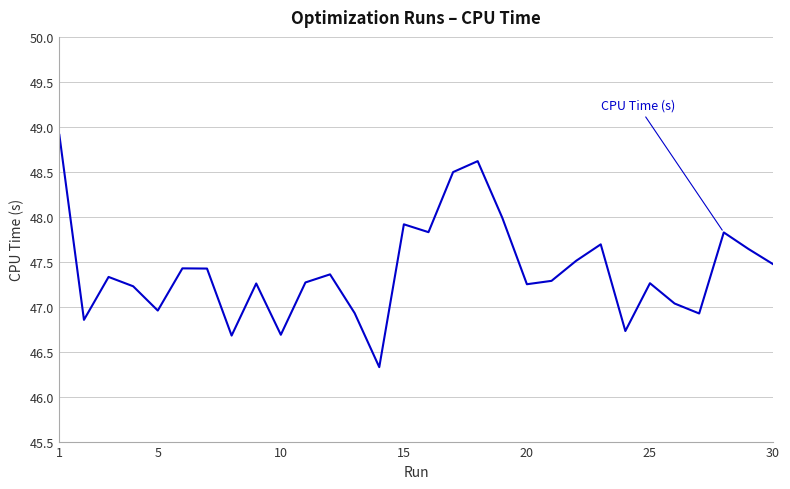

What is the greatest value displayed?

48.9